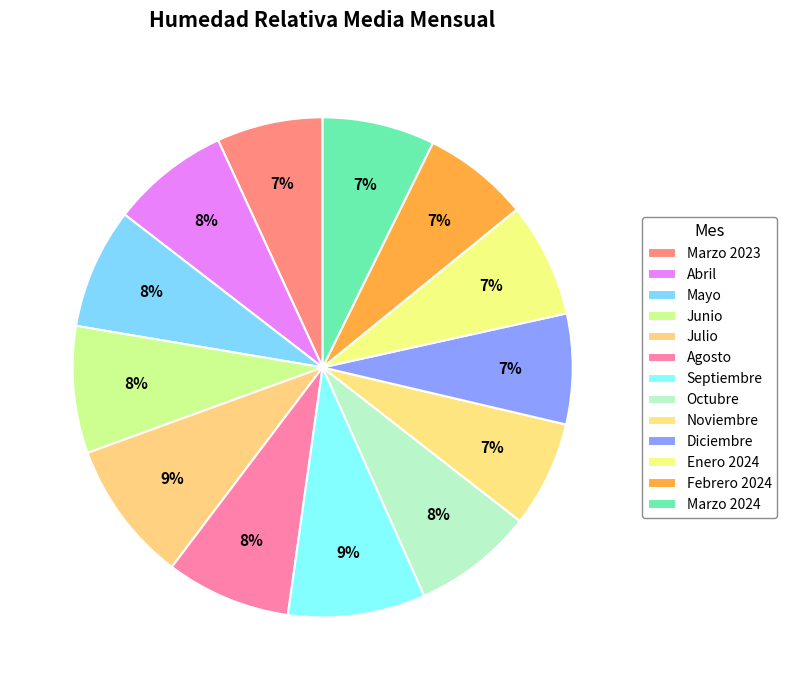

How many segments does this pie chart have?

13